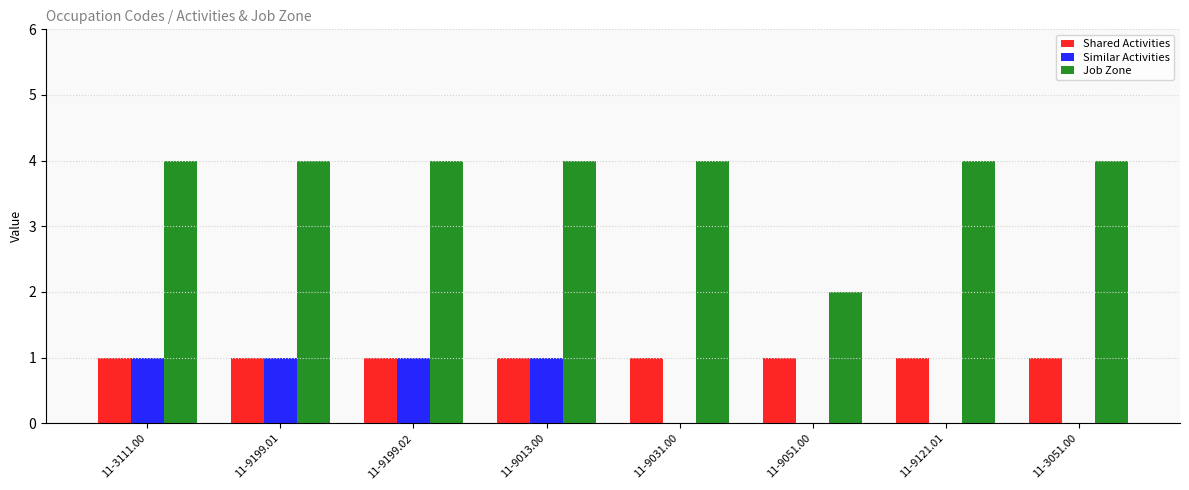

The value of Similar Activities at 11-3051.00 is 1. True or false?

False